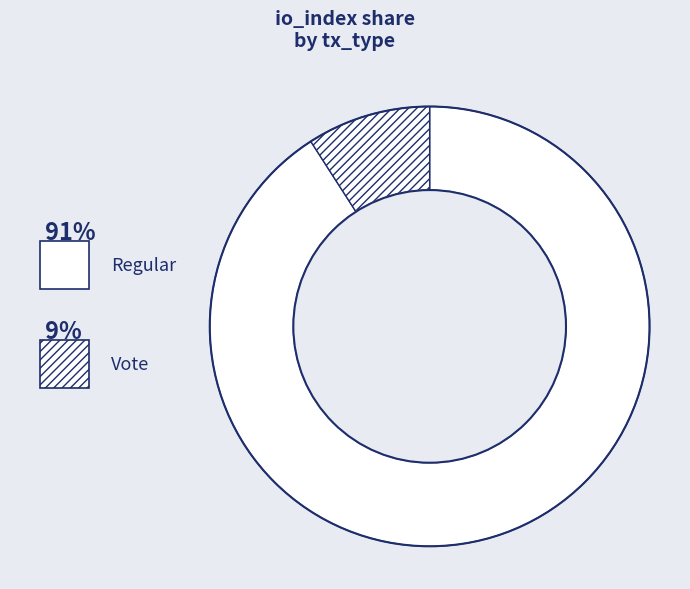

Is it true that Regular is 91% of the pie?

True